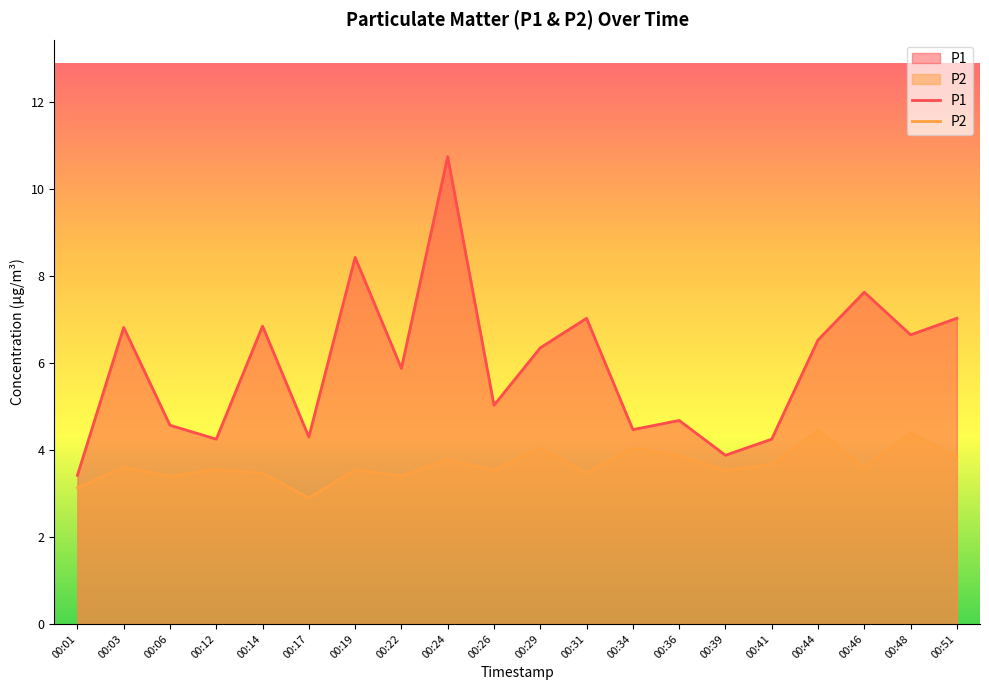

What is the difference between the P2 values at 00:51 and 00:41?

0.2